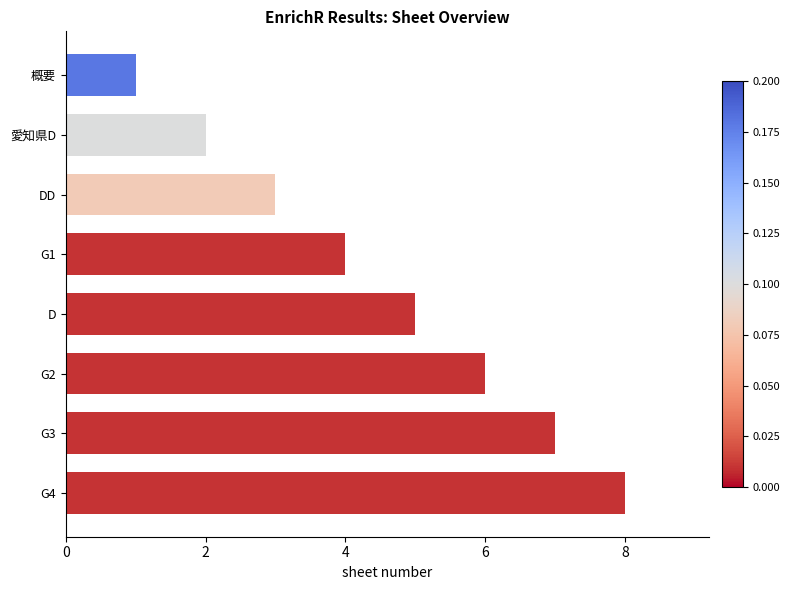

What is the change in value from 愛知県D to D?

+3